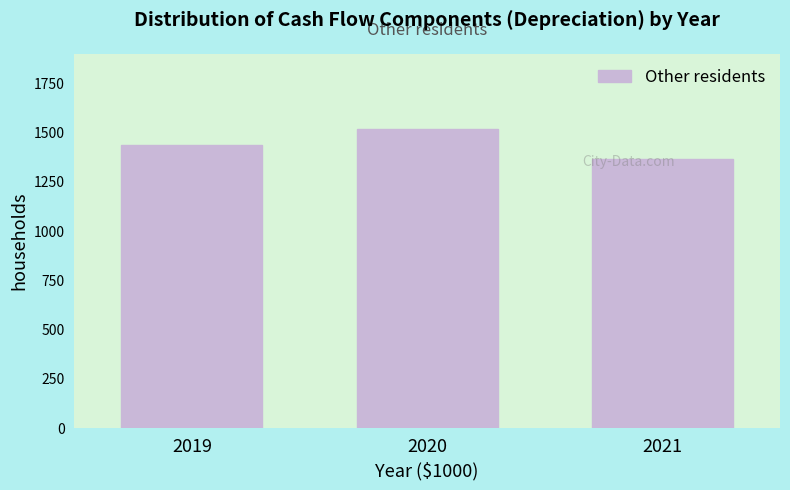

True or false: the data shows 1438.3 at 2019.

True